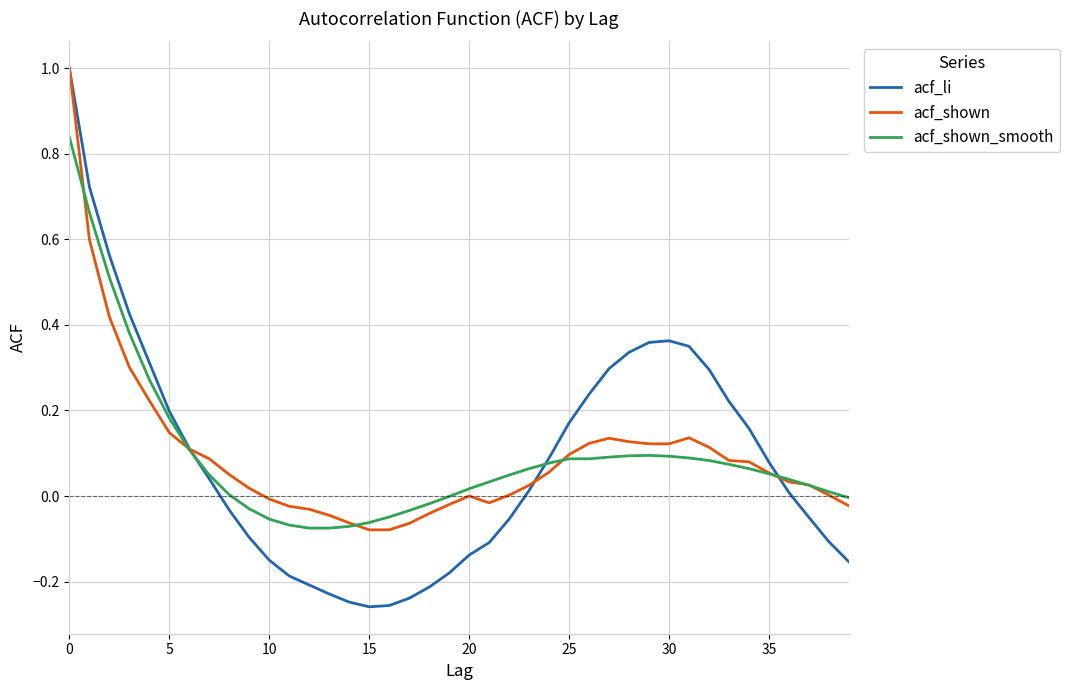

Which series has the widest spread of values?

acf_li